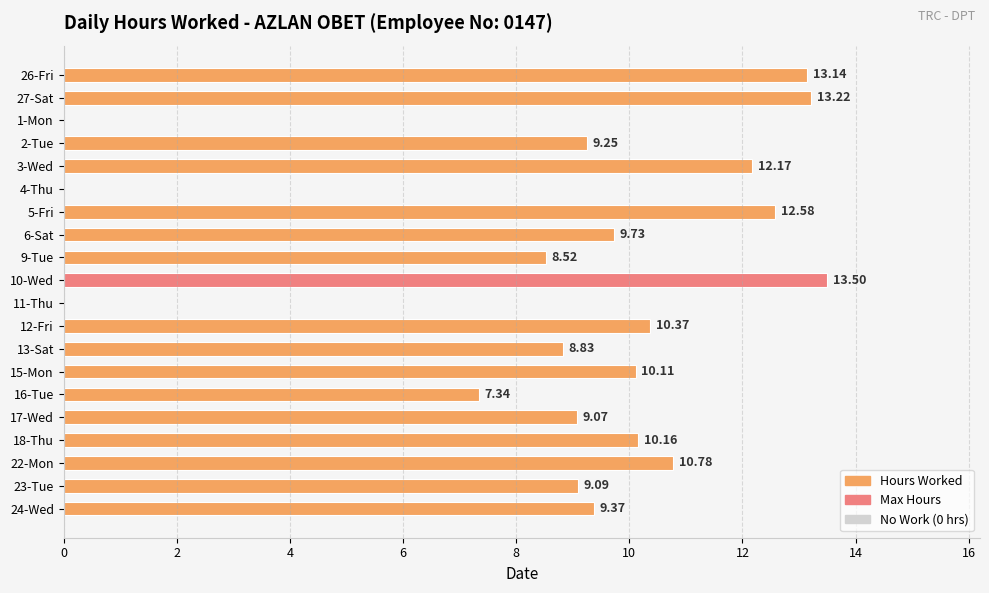

Between 26-Fri and 18-Thu, which is larger?

26-Fri